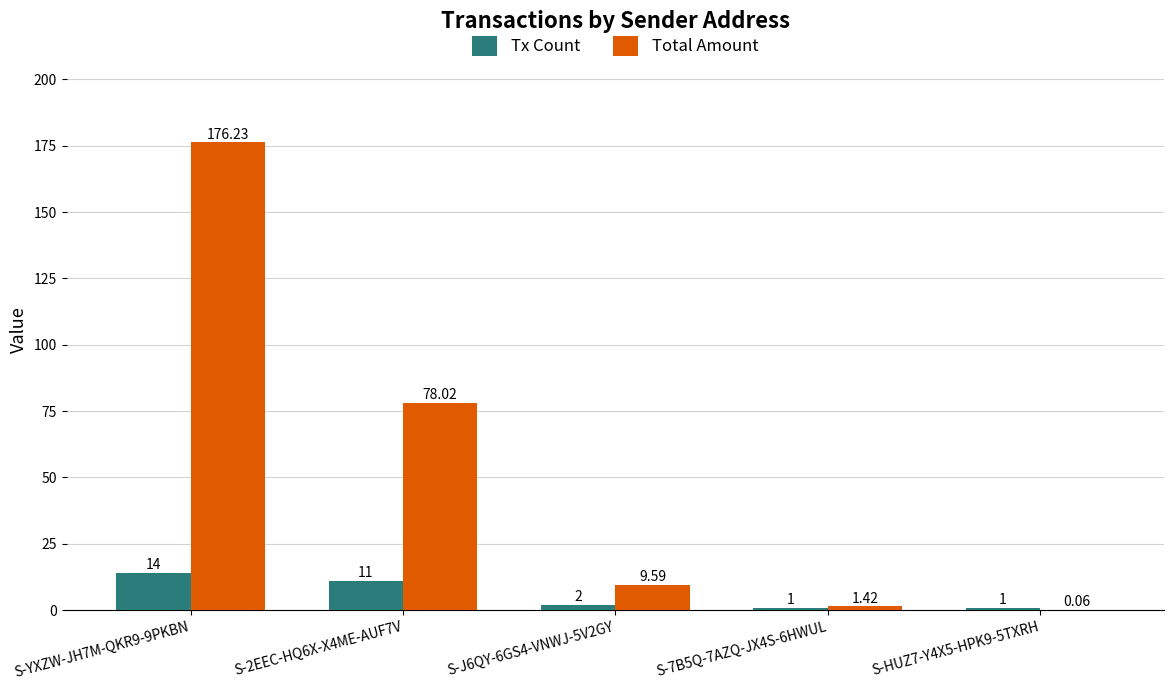

At which category is the sum across all series the highest?

S-YXZW-JH7M-QKR9-9PKBN